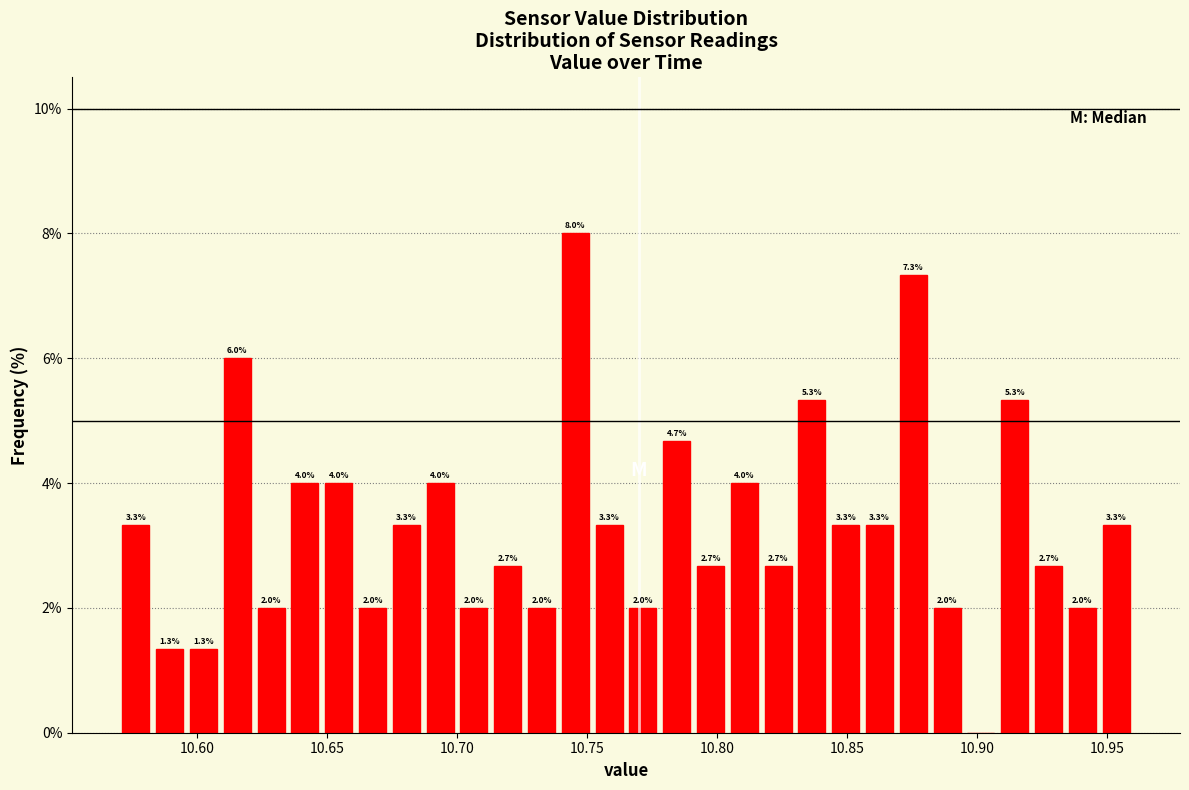

Read against the x-axis, roughly where is the centre of the tallest bar?

10.745